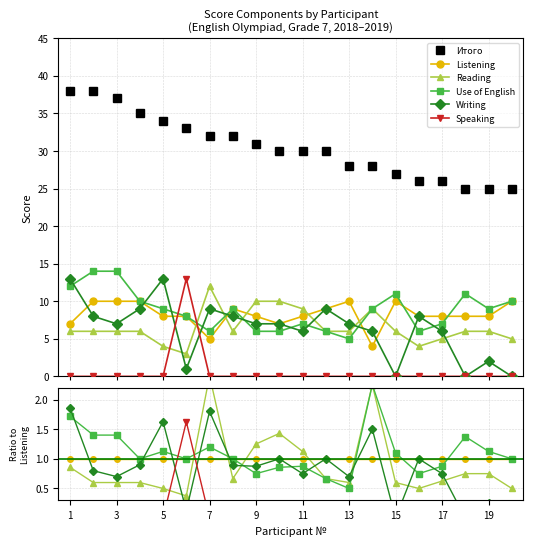

At 13, list the series in order from smallest to largest.

Speaking, Use of English, Reading, Writing, Listening, Итого